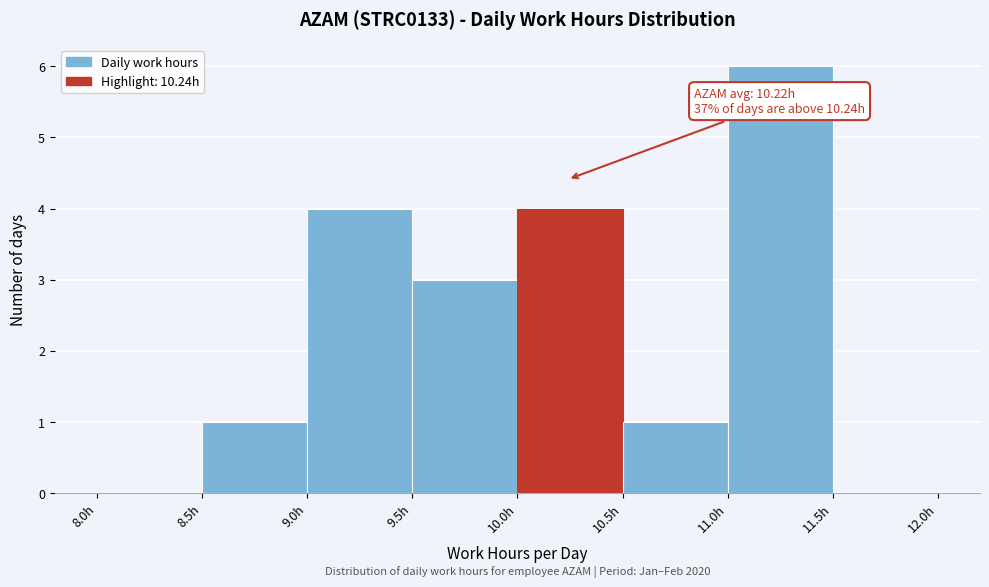

Which range on the x-axis has the tallest bar?

11.0 to 11.5